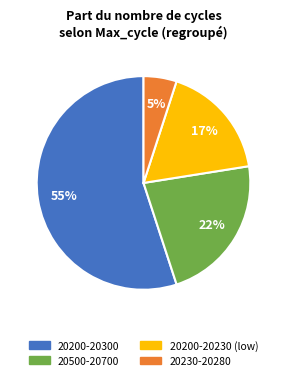

To the nearest percent, what is the average slice percentage?

25%